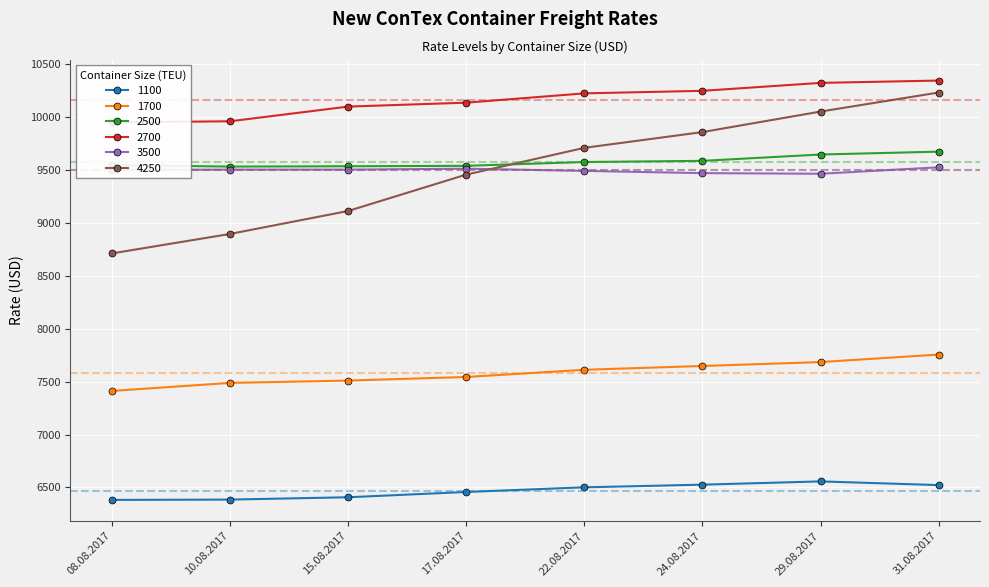

How many interior local peaks does the 1100 series have?

1